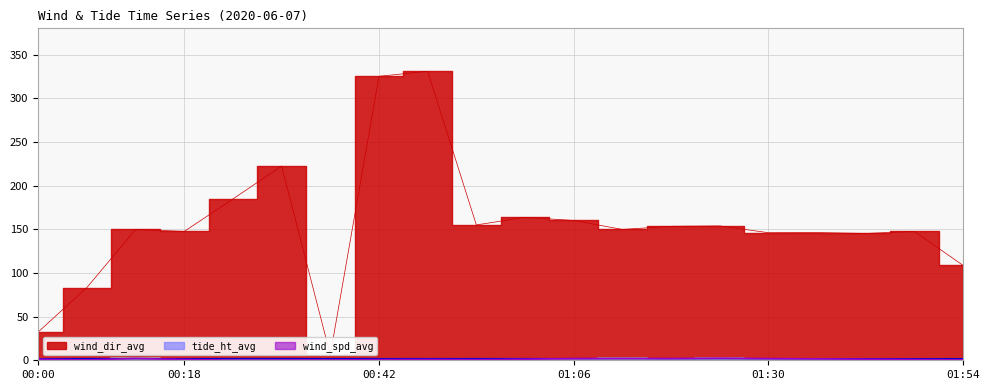

How many lines are shown in the chart?

3